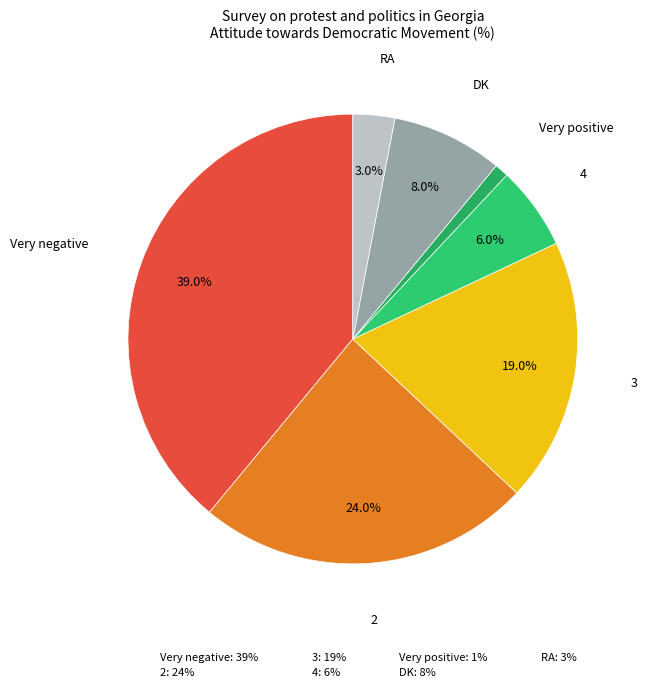

Combined, do Very positive and 2 account for over 50%?

No